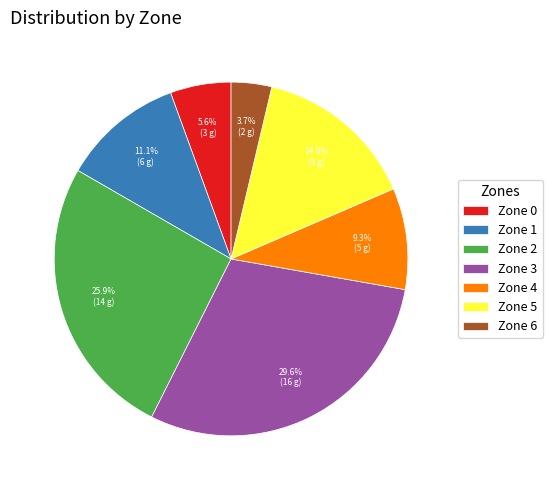

To the nearest percent, what portion does Zone 2 represent?

26%